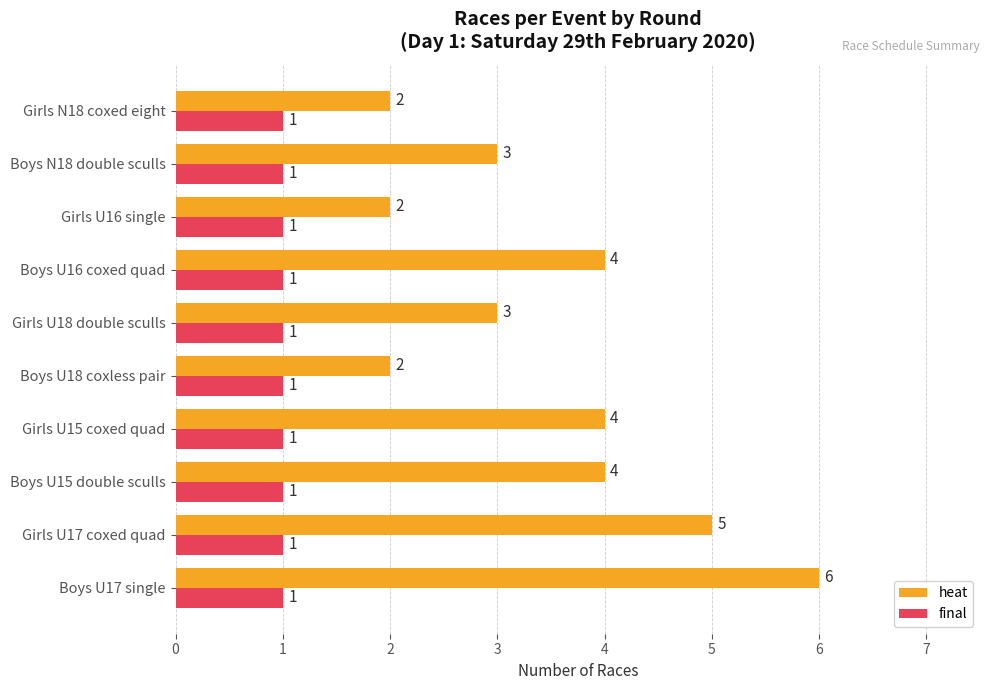

Which series has the widest spread of values?

heat